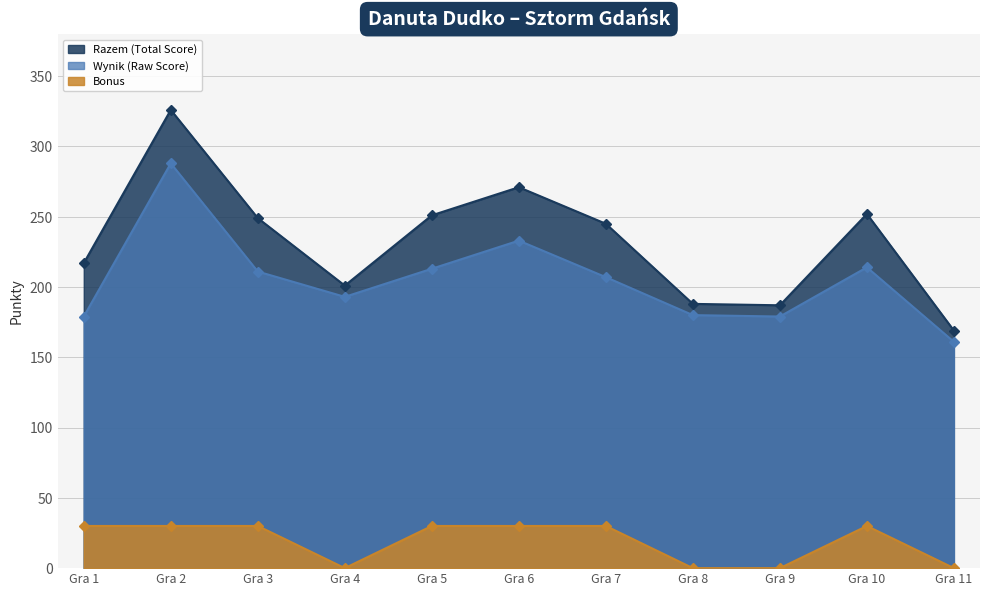

What is the average value of the Razem (Total Score) series?

232